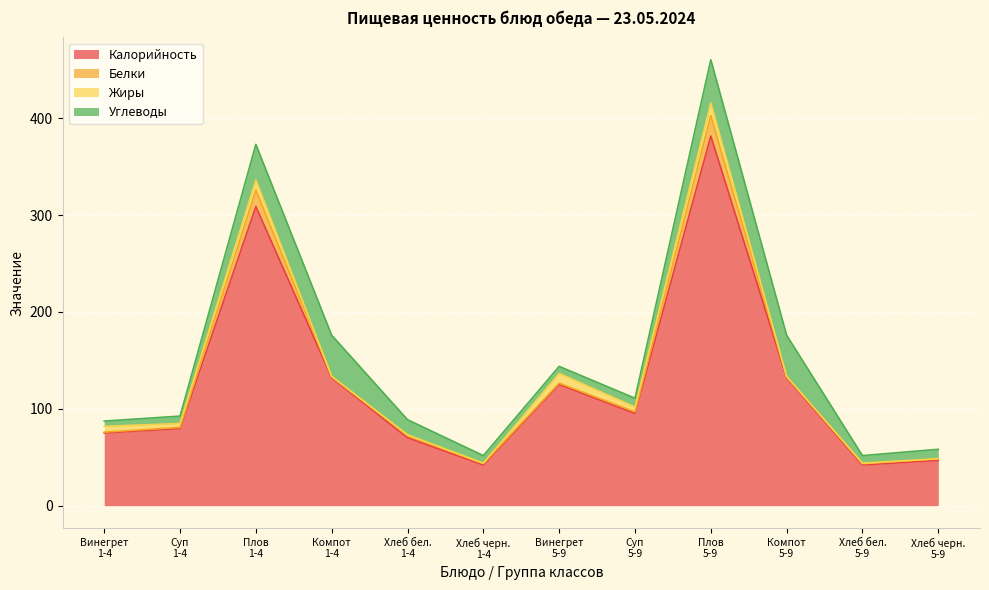

True or false: Жиры and Углеводы intersect in this chart.

True